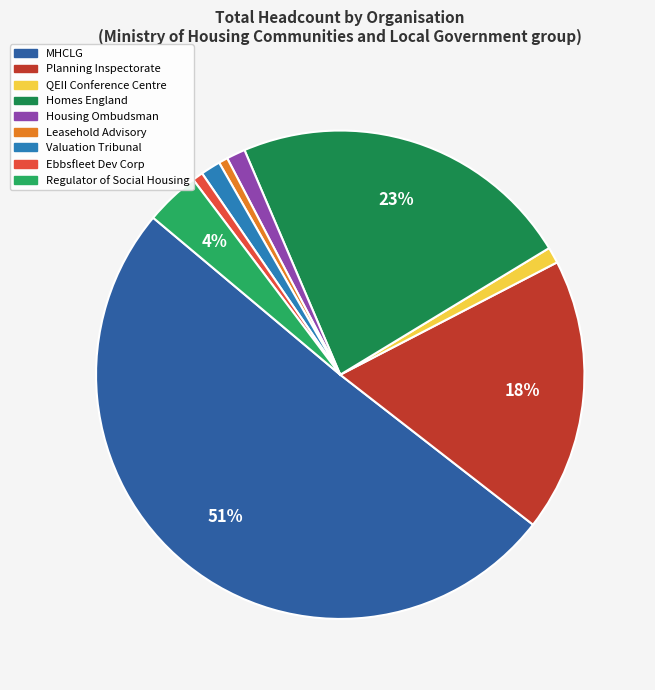

Is there a majority slice in this chart?

Yes